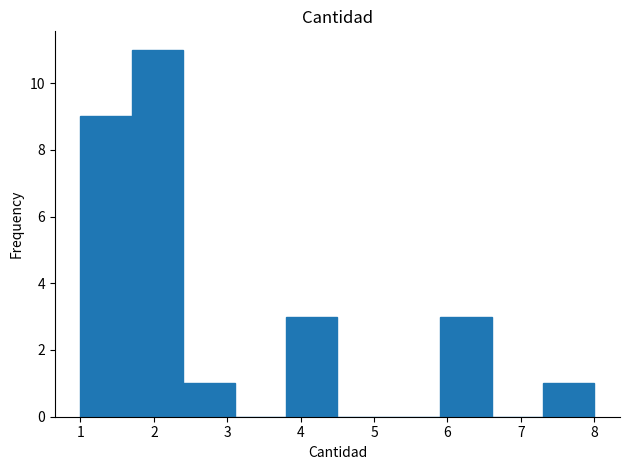

Reading left to right, list every bar in this chart as the range it spans on the x-axis followed by its height. The values are not printed on the chart, so give them approximately, as read against the axis.

1.0 to 1.7: 9
1.7 to 2.4: 11
2.4 to 3.1: 1
3.1 to 3.8: 0
3.8 to 4.5: 3
4.5 to 5.2: 0
5.2 to 5.9: 0
5.9 to 6.6: 3
6.6 to 7.3: 0
7.3 to 8.0: 1